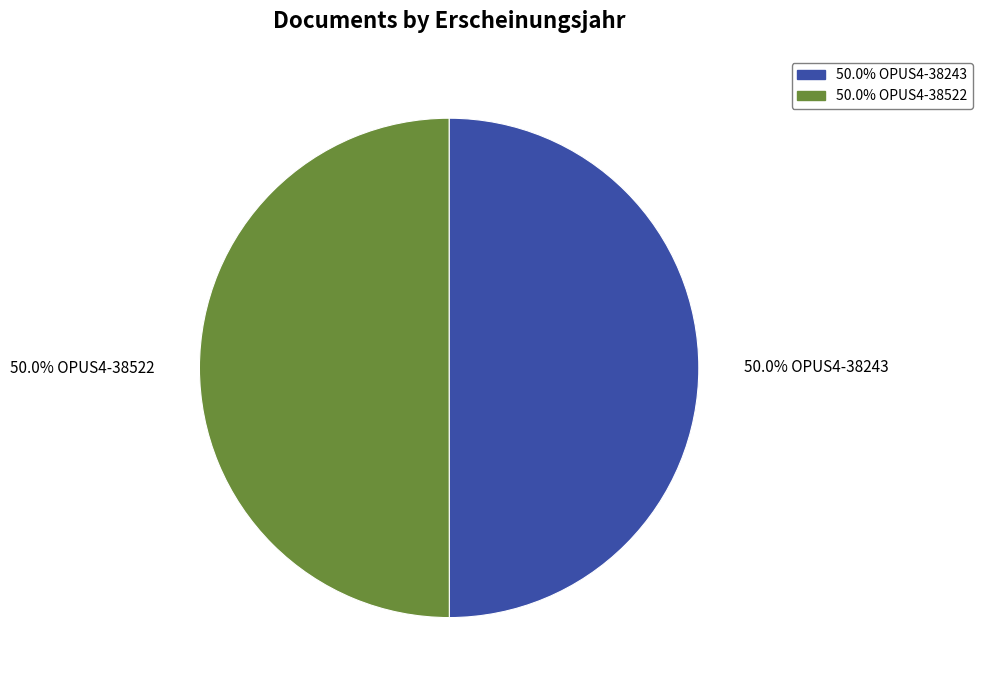

What percentage do 50.0% OPUS4-38522 and 50.0% OPUS4-38243 together represent?

100.0%